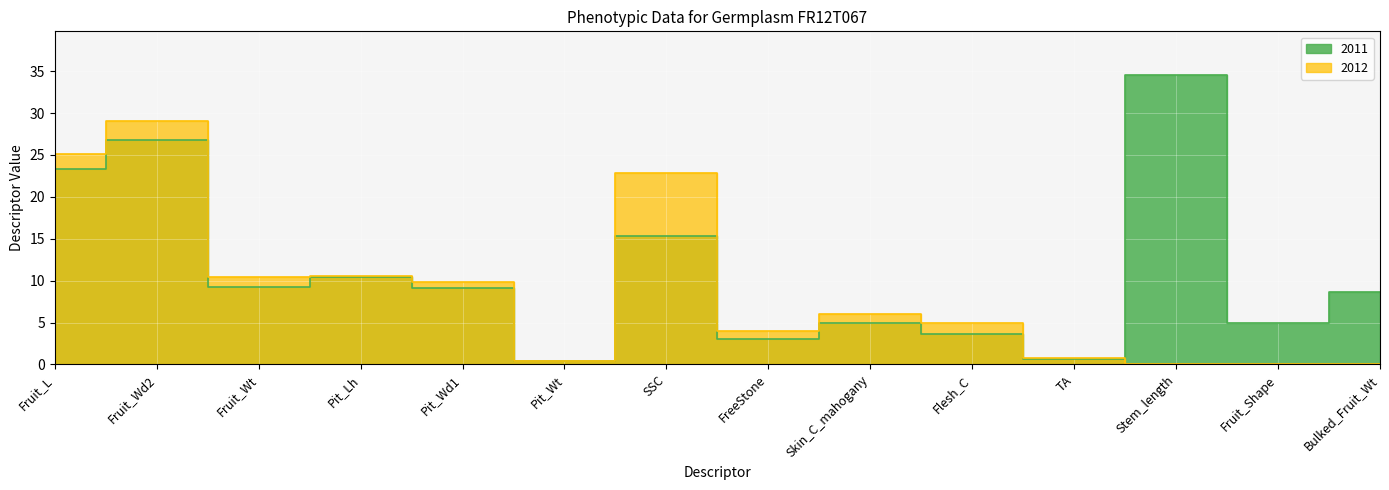

Reading right to left, what are all the values shown in this chart?

2011: Bulked_Fruit_Wt=8.7	Fruit_Shape=5.0	Stem_length=34.6	TA=0.6	Flesh_C=3.6	Skin_C_mahogany=5.0	FreeStone=3.0	SSC=15.4	Pit_Wt=0.4	Pit_Wd1=9.2	Pit_Lh=10.4	Fruit_Wt=9.3	Fruit_Wd2=26.8	Fruit_L=23.3
2012: Bulked_Fruit_Wt=0.0	Fruit_Shape=0.0	Stem_length=0.0	TA=0.8	Flesh_C=5.0	Skin_C_mahogany=6.0	FreeStone=4.0	SSC=22.8	Pit_Wt=0.4	Pit_Wd1=9.8	Pit_Lh=10.6	Fruit_Wt=10.5	Fruit_Wd2=29.1	Fruit_L=25.1